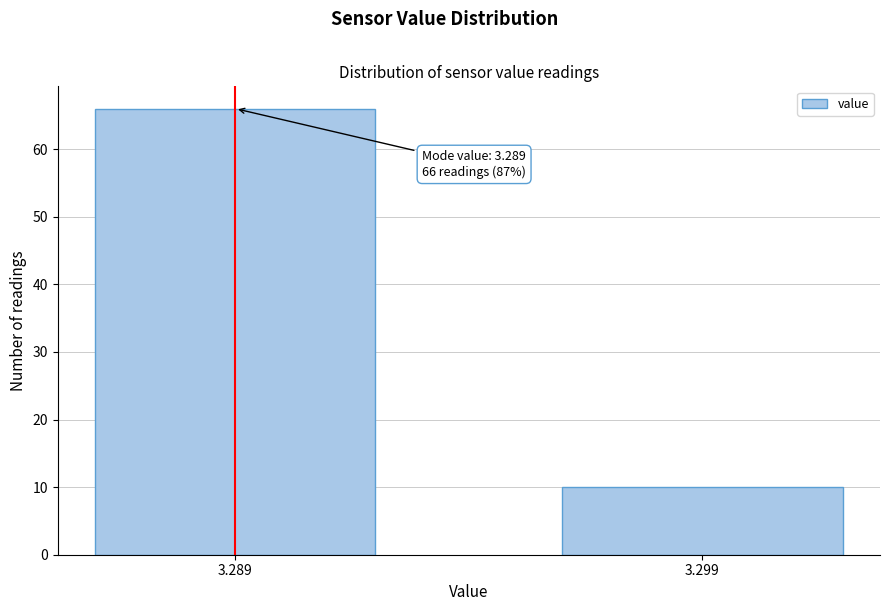

Reading left to right, extract all data points from this chart.

3.289=66	3.299=10